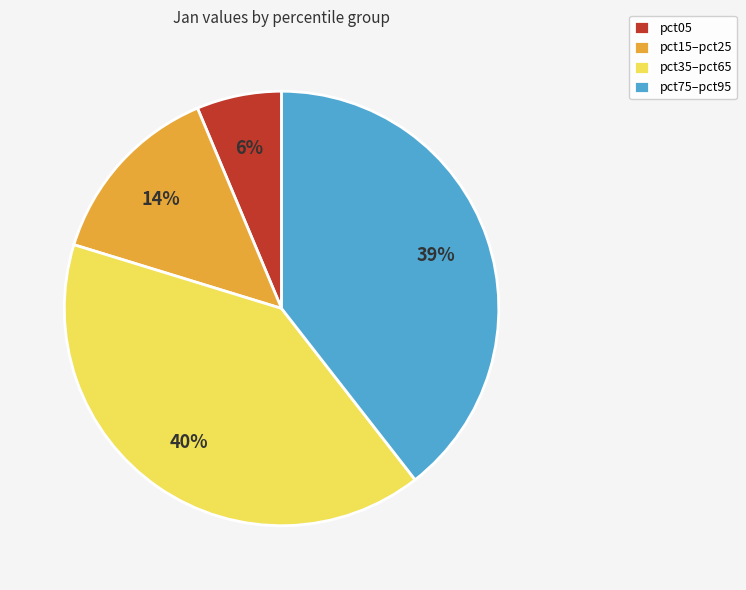

Combined, do pct15–pct25 and pct05 account for over 50%?

No